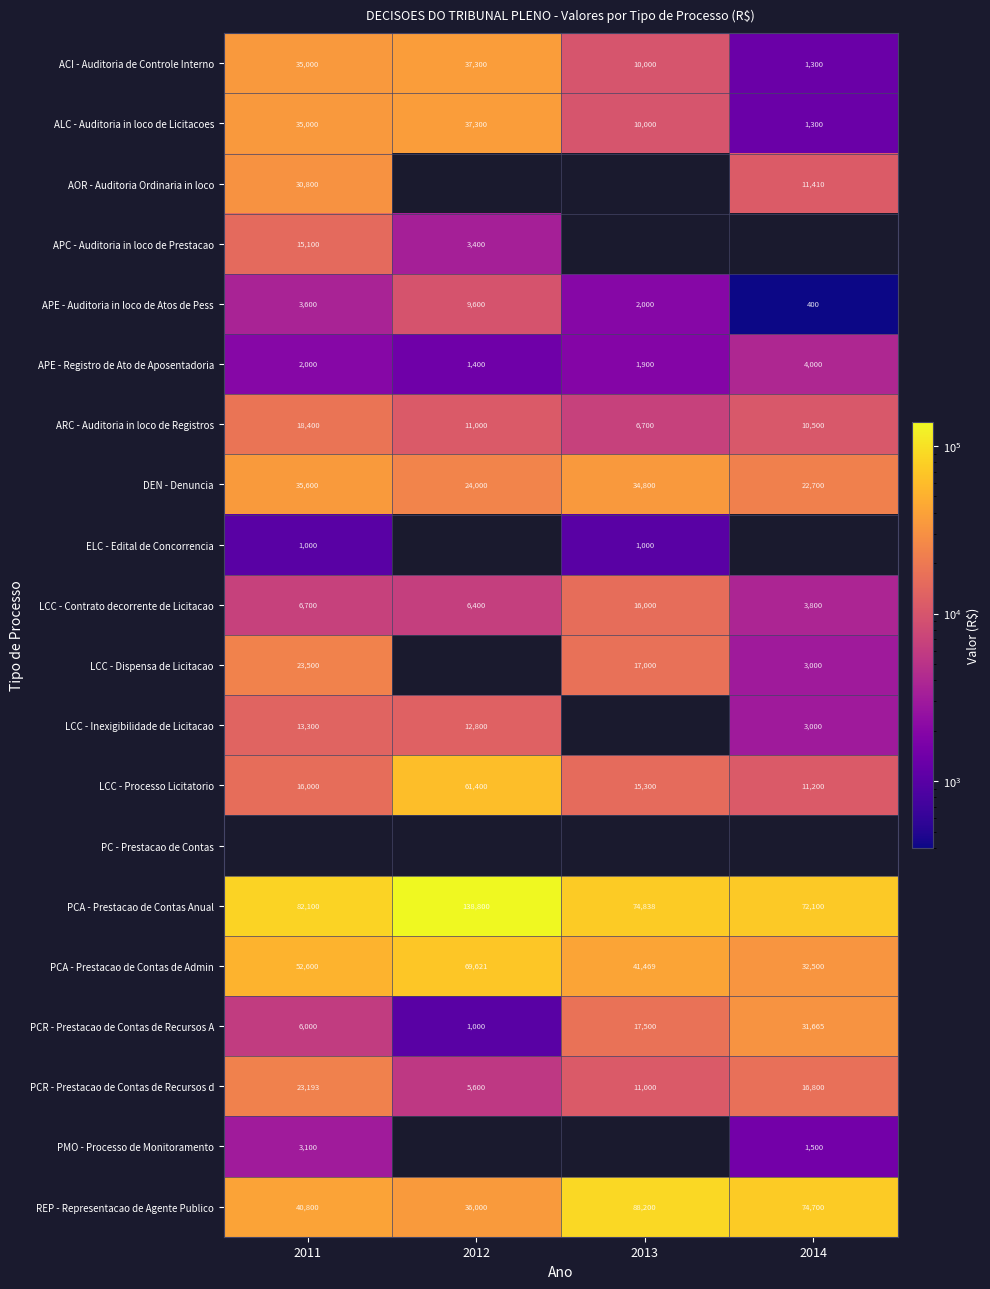

What is the maximum value for ARC - Auditoria in loco de Registros?

18400